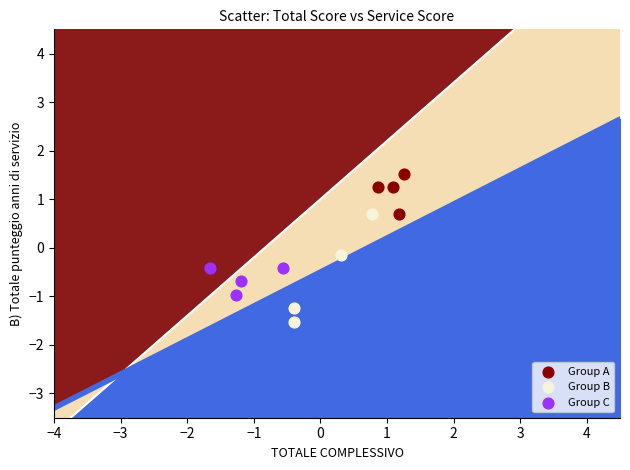

Which series contains the lowest Y value?

Group B